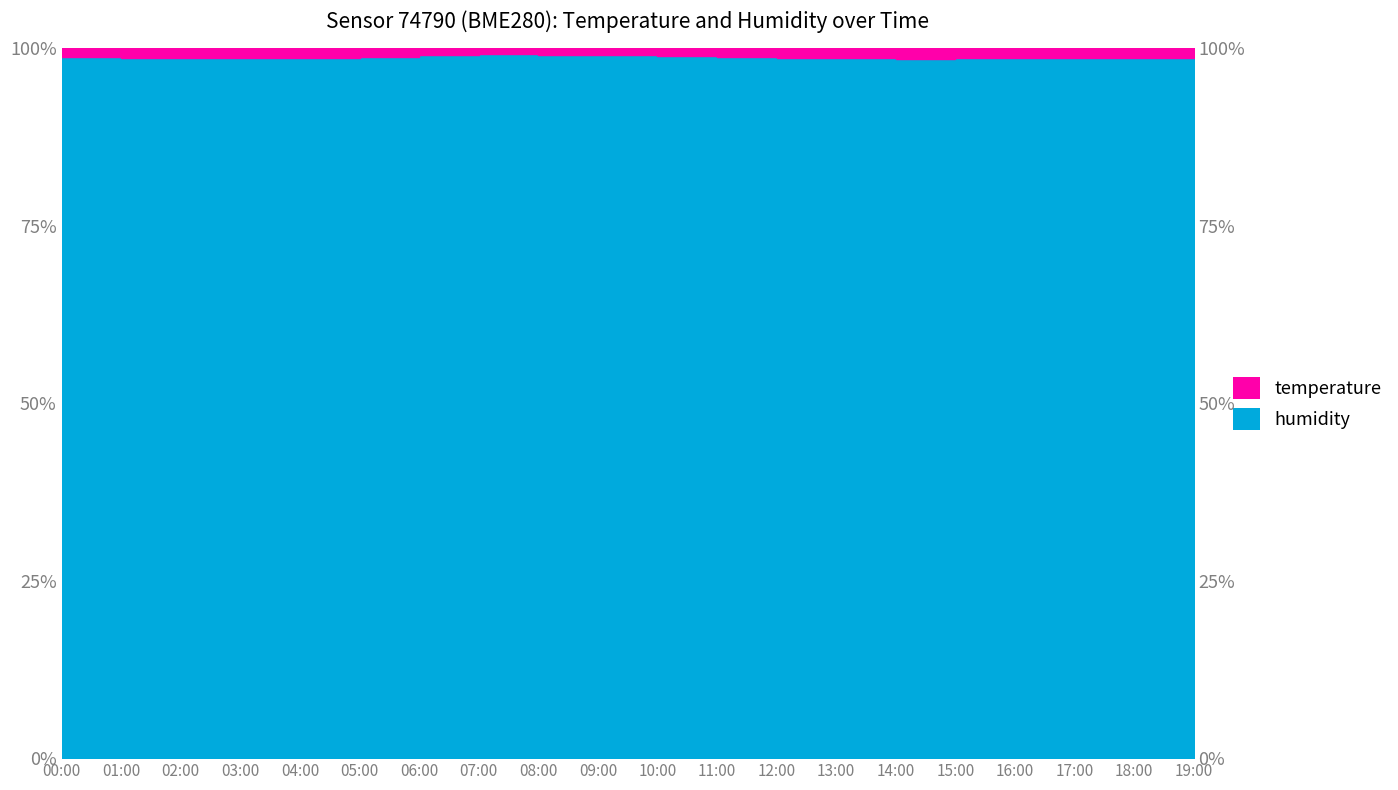

List the labels in order of value, smallest first.

14:00, 13:00, 03:00, 15:00, 02:00, 04:00, 16:00, 01:00, 12:00, 17:00, 18:00, 19:00, 00:00, 11:00, 05:00, 10:00, 06:00, 09:00, 08:00, 07:00